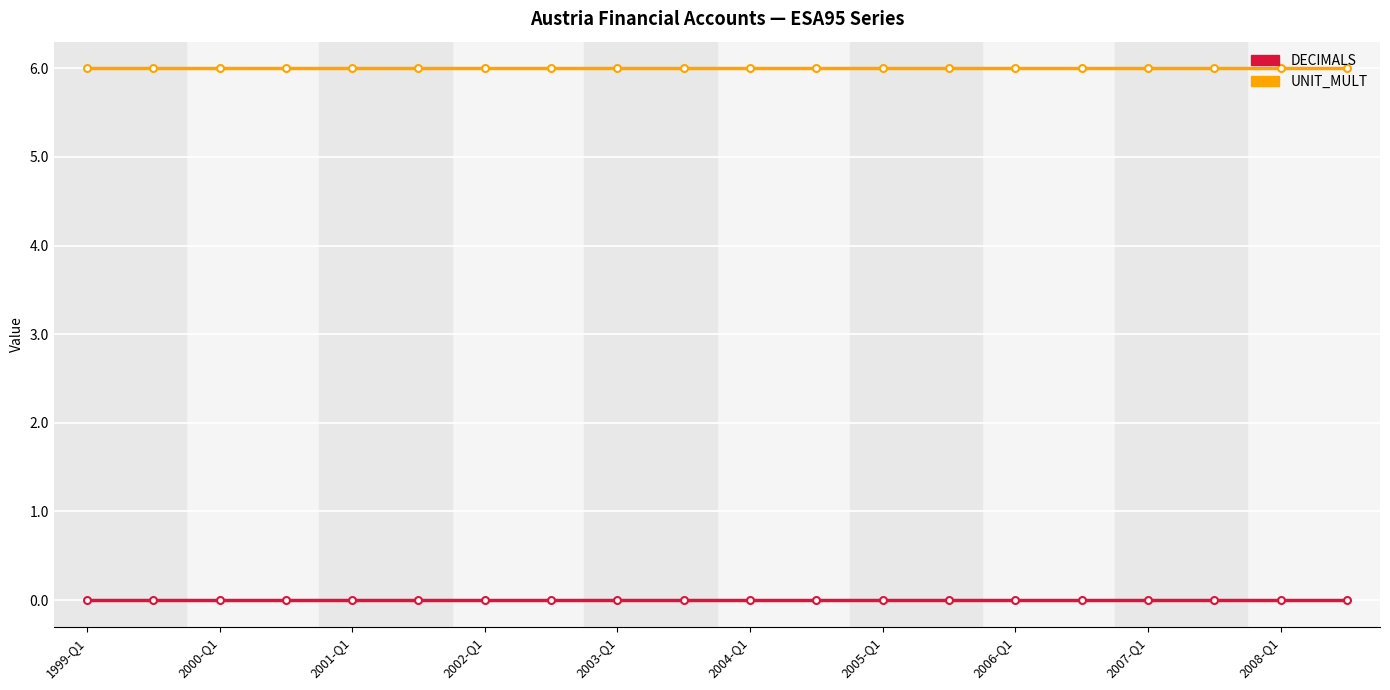

List the series in order of their overall mean, highest first.

UNIT_MULT, DECIMALS